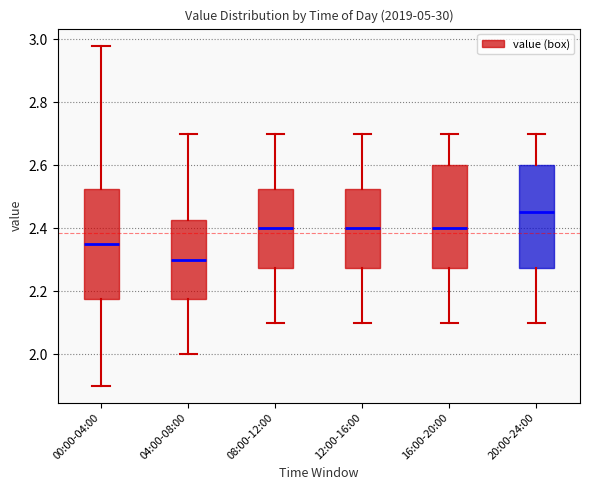

Where is the upper edge of the box for 04:00-08:00 on the y-axis? The values are not printed on the chart, so give them approximately, as read against the axis.

2.42